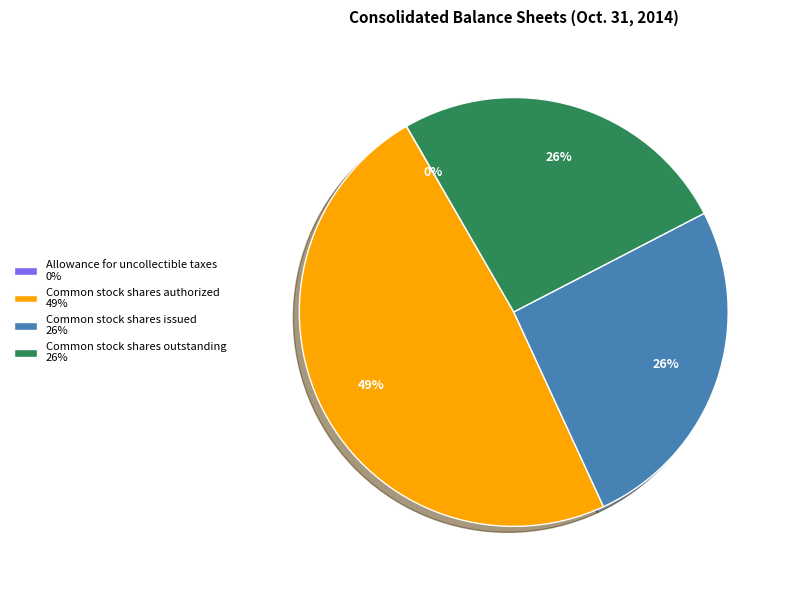

To the nearest percent, what is the combined percentage of Common stock shares authorized and Common stock shares issued?

74%